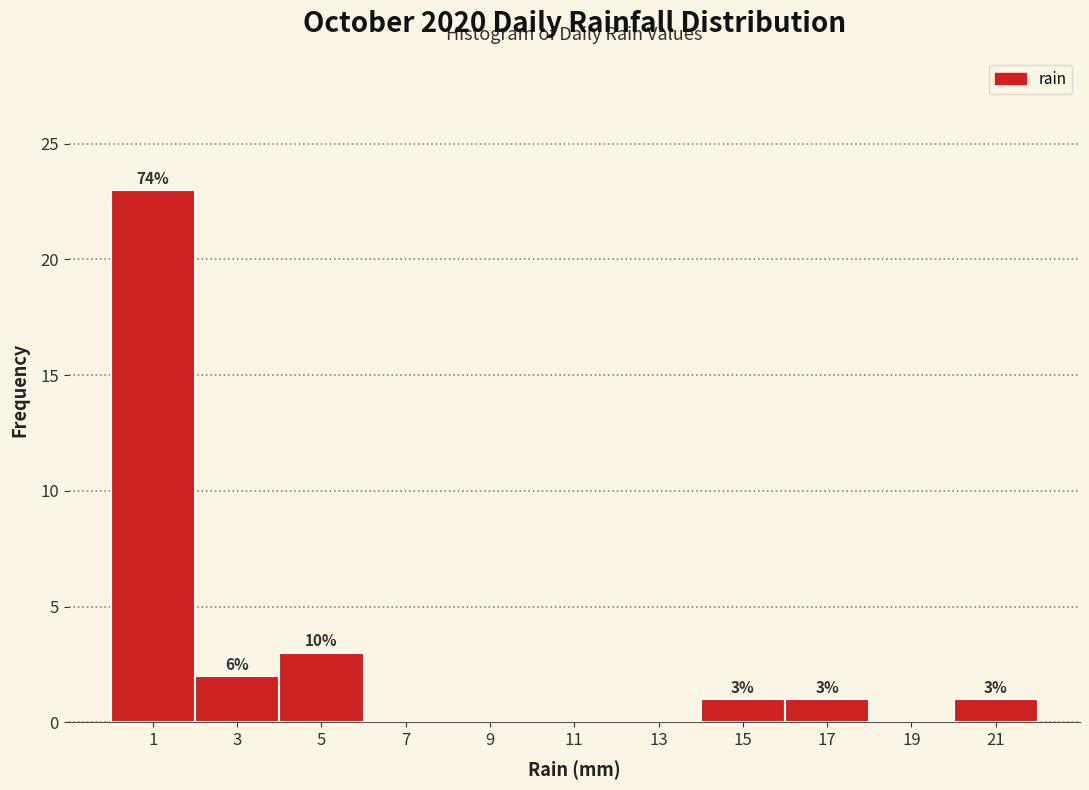

Over which range of the x-axis is the bar tallest?

0 to 2